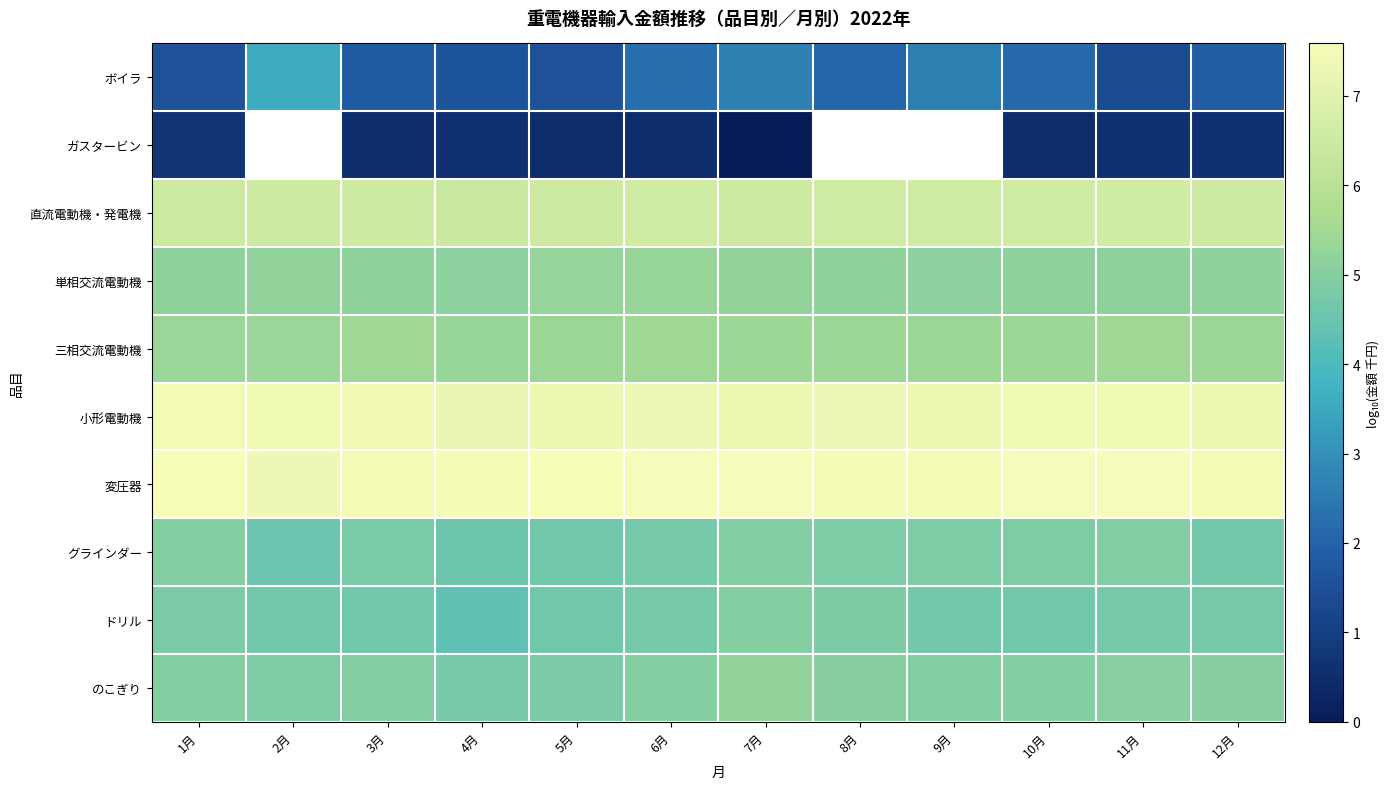

Is the value of のこぎり at 4月 greater than the value of ボイラ at 6月?

Yes